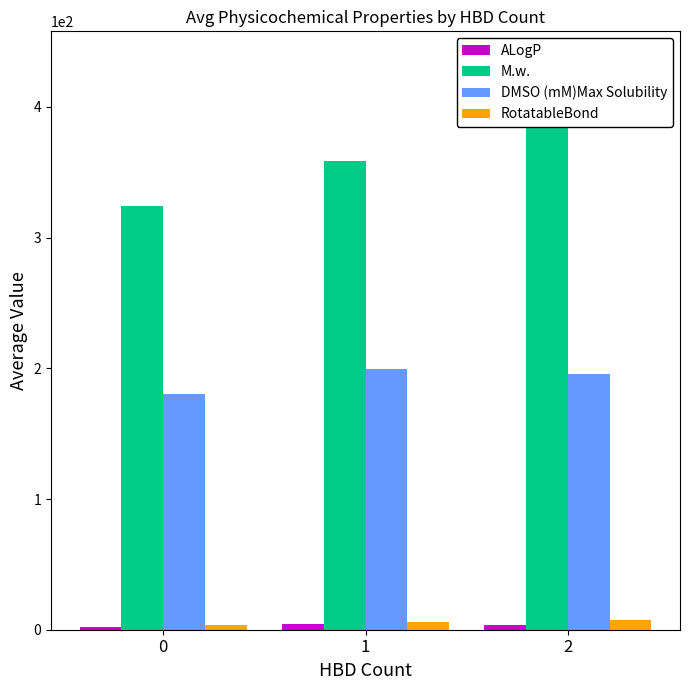

At which category is the sum across all series the highest?

2